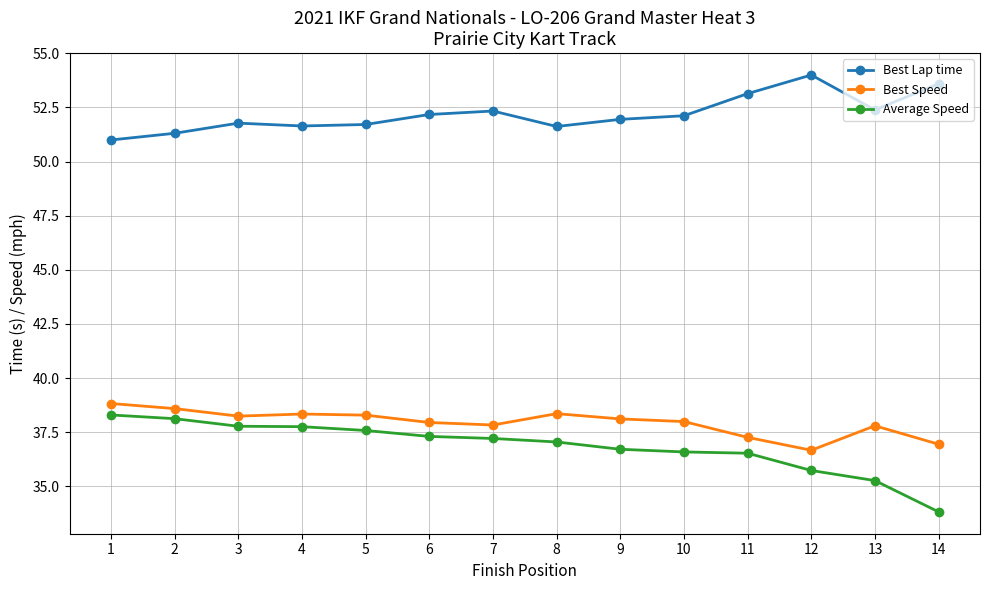

What is the value of the Best Speed point at the 3rd from the left?

38.2